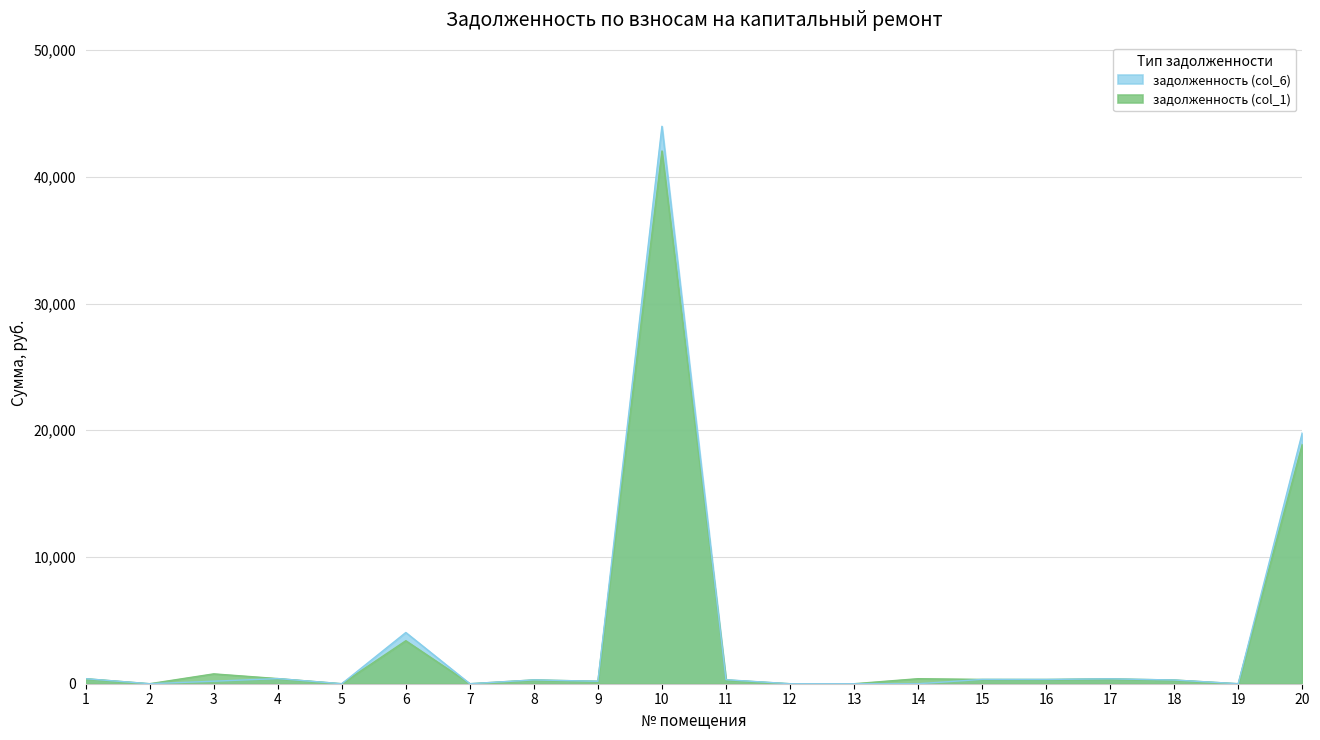

At which category does задолженность (col_6) reach its first local valley?

2